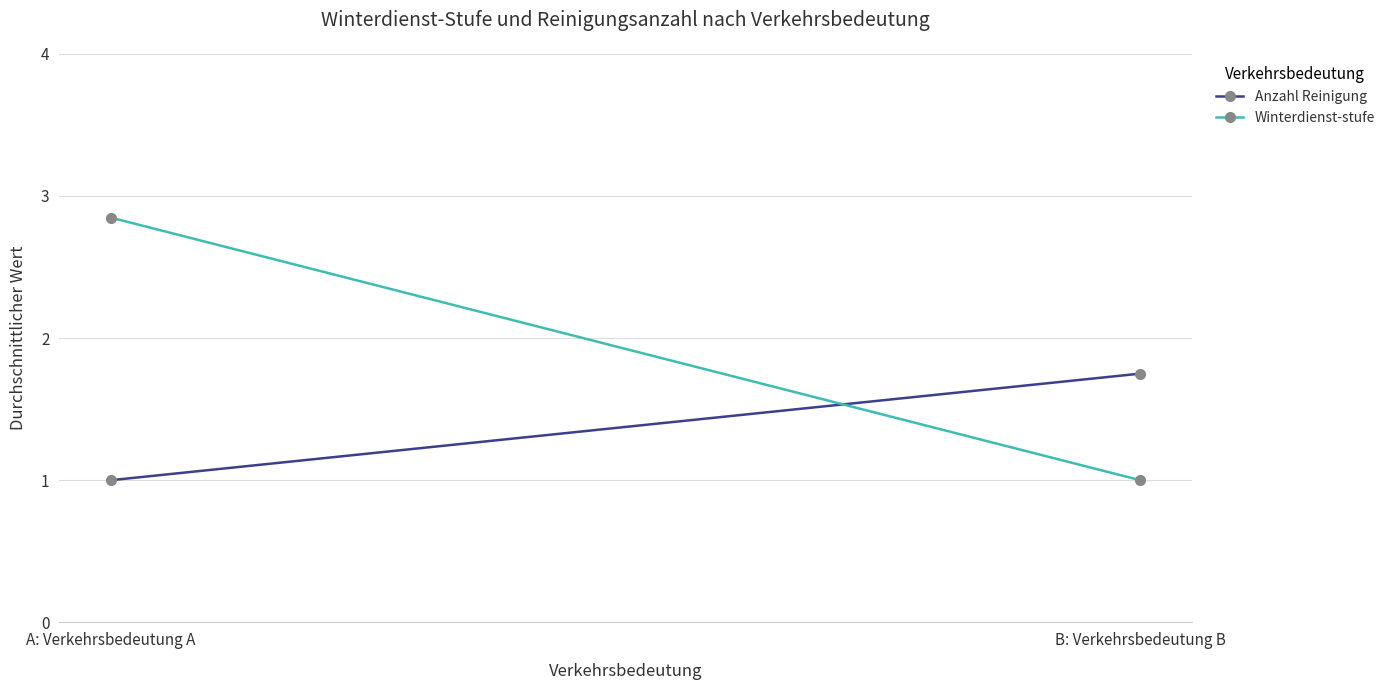

Where does the Winterdienst-stufe series first go above 2?

A: Verkehrsbedeutung A